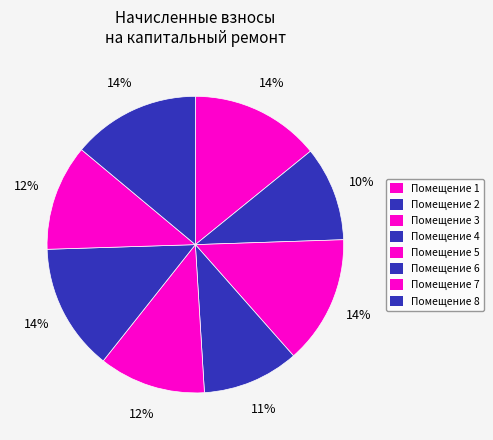

Count the number of slices in the pie.

8